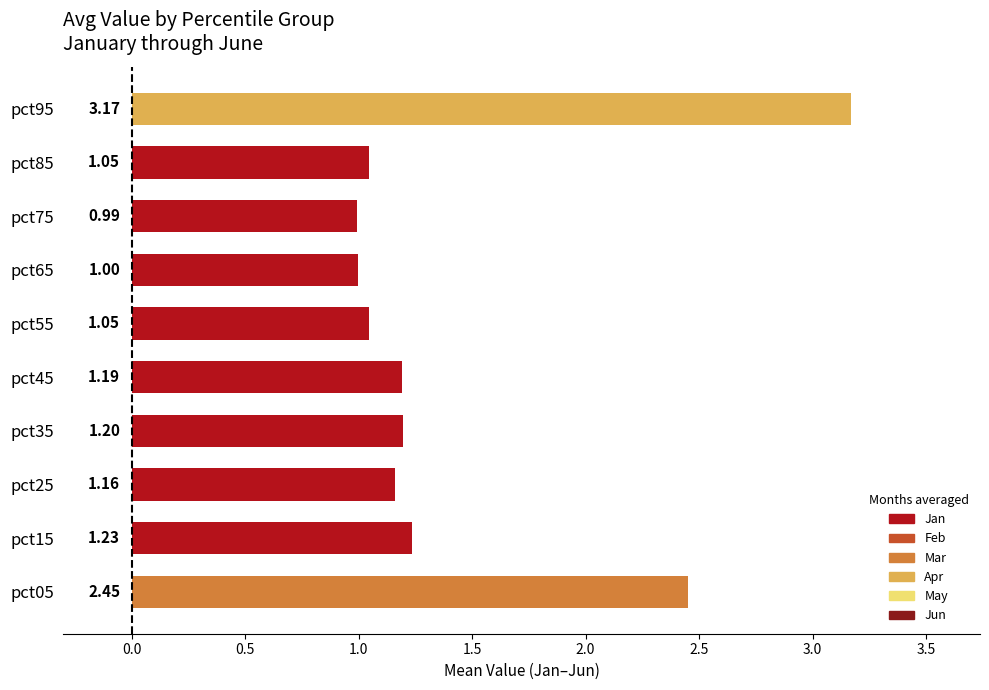

Between pct65 and pct05, which is larger?

pct05